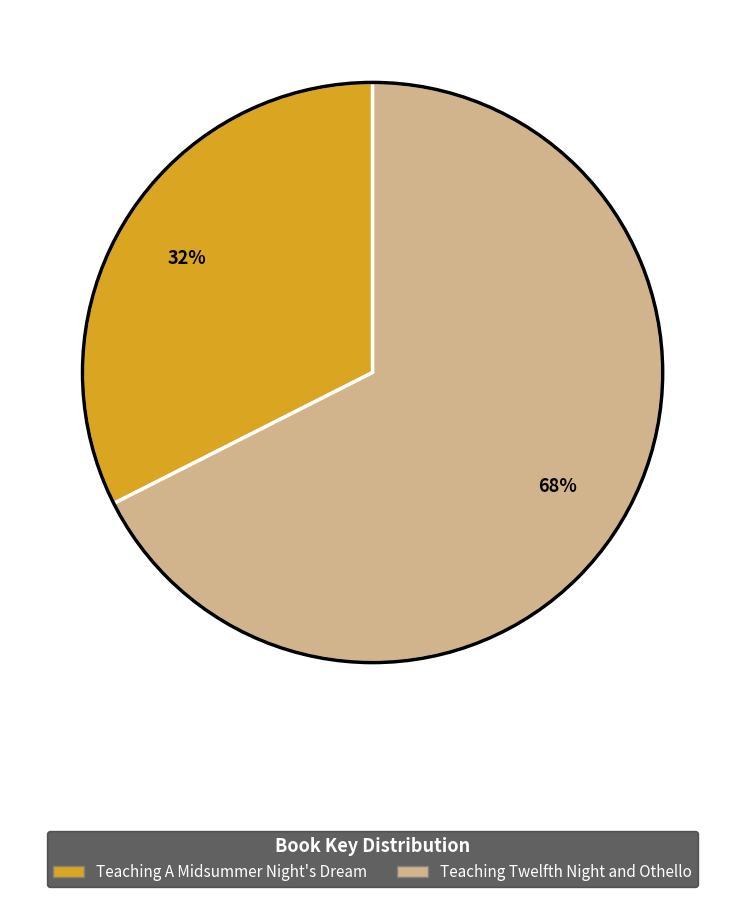

To the nearest percent, what is the average slice percentage?

50%